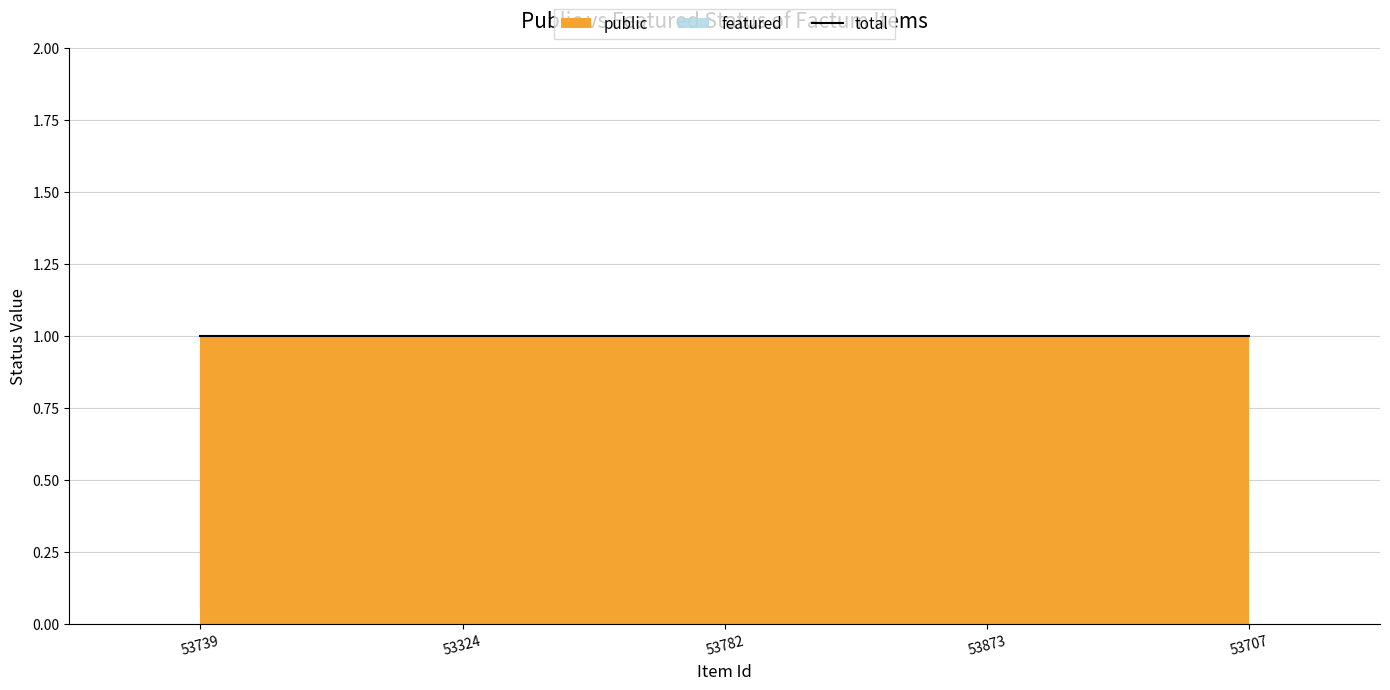

What is the maximum value for public?

1